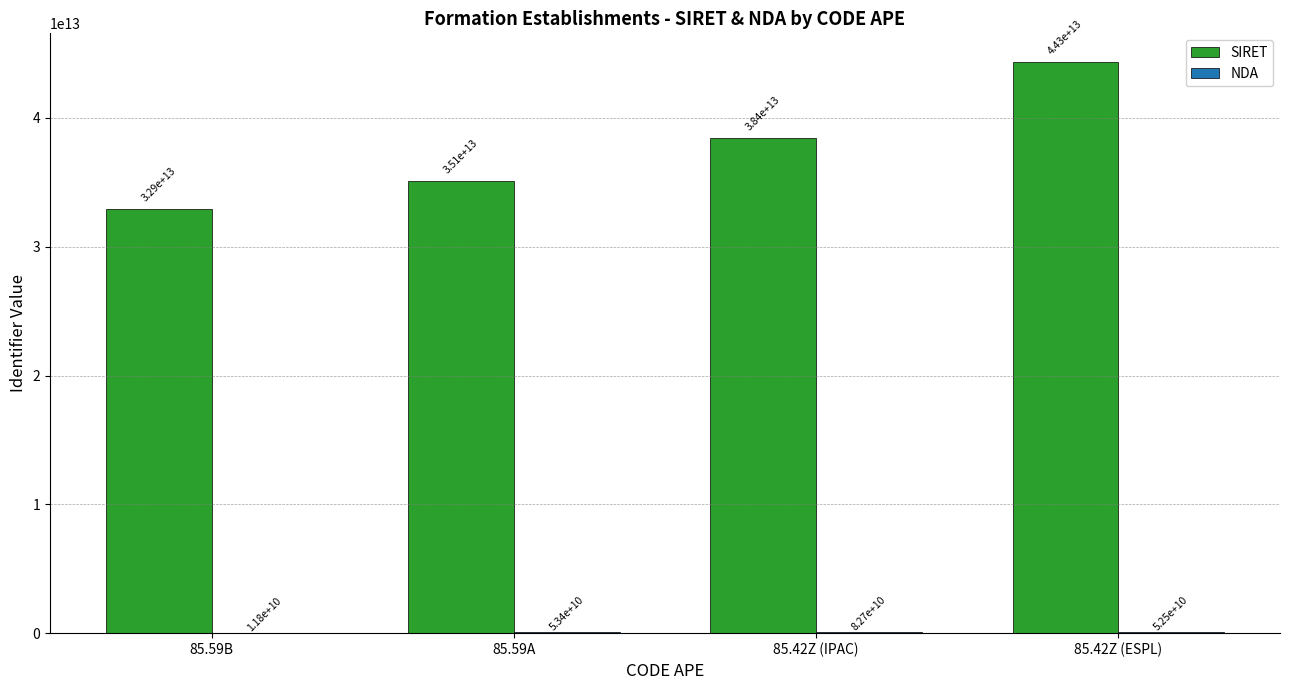

How many groups of bars are there?

4